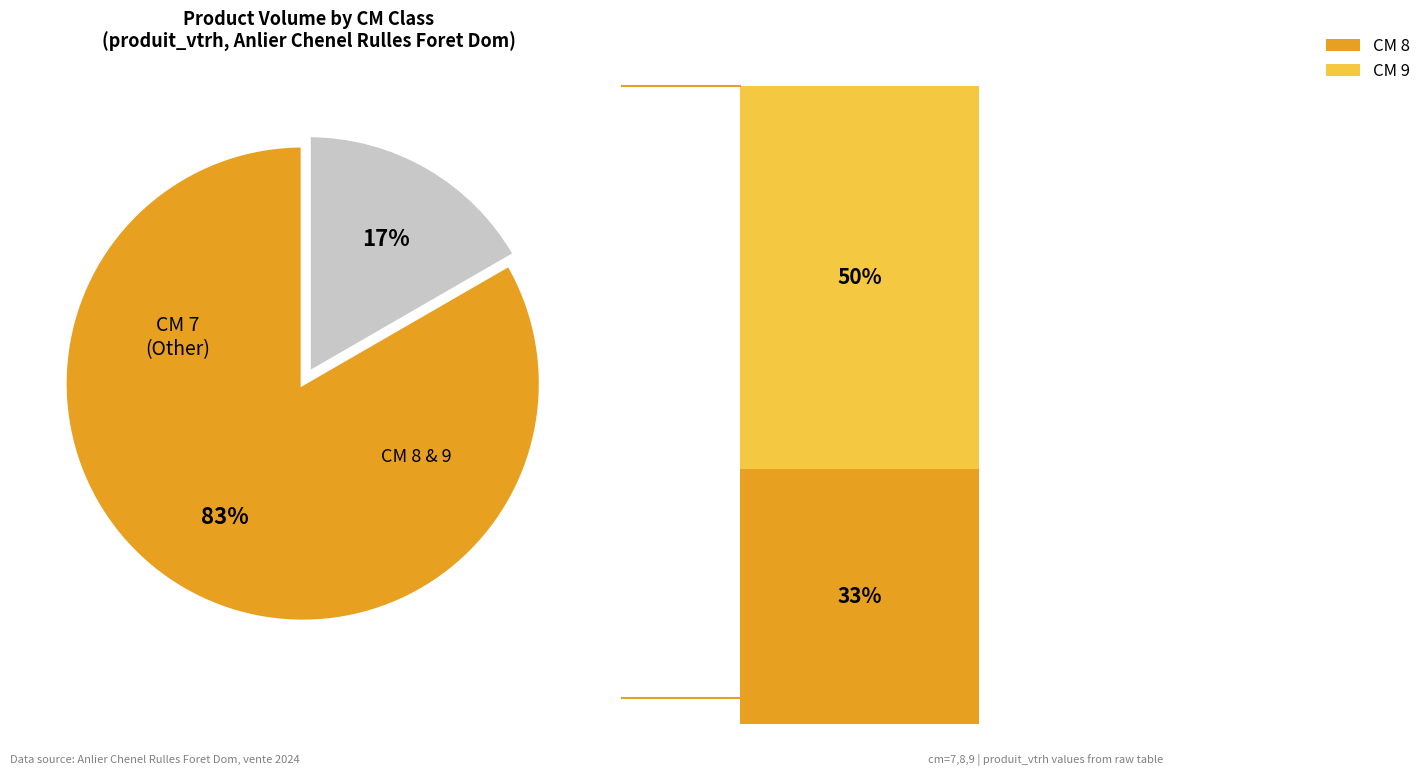

Is there a majority slice in this chart?

Yes